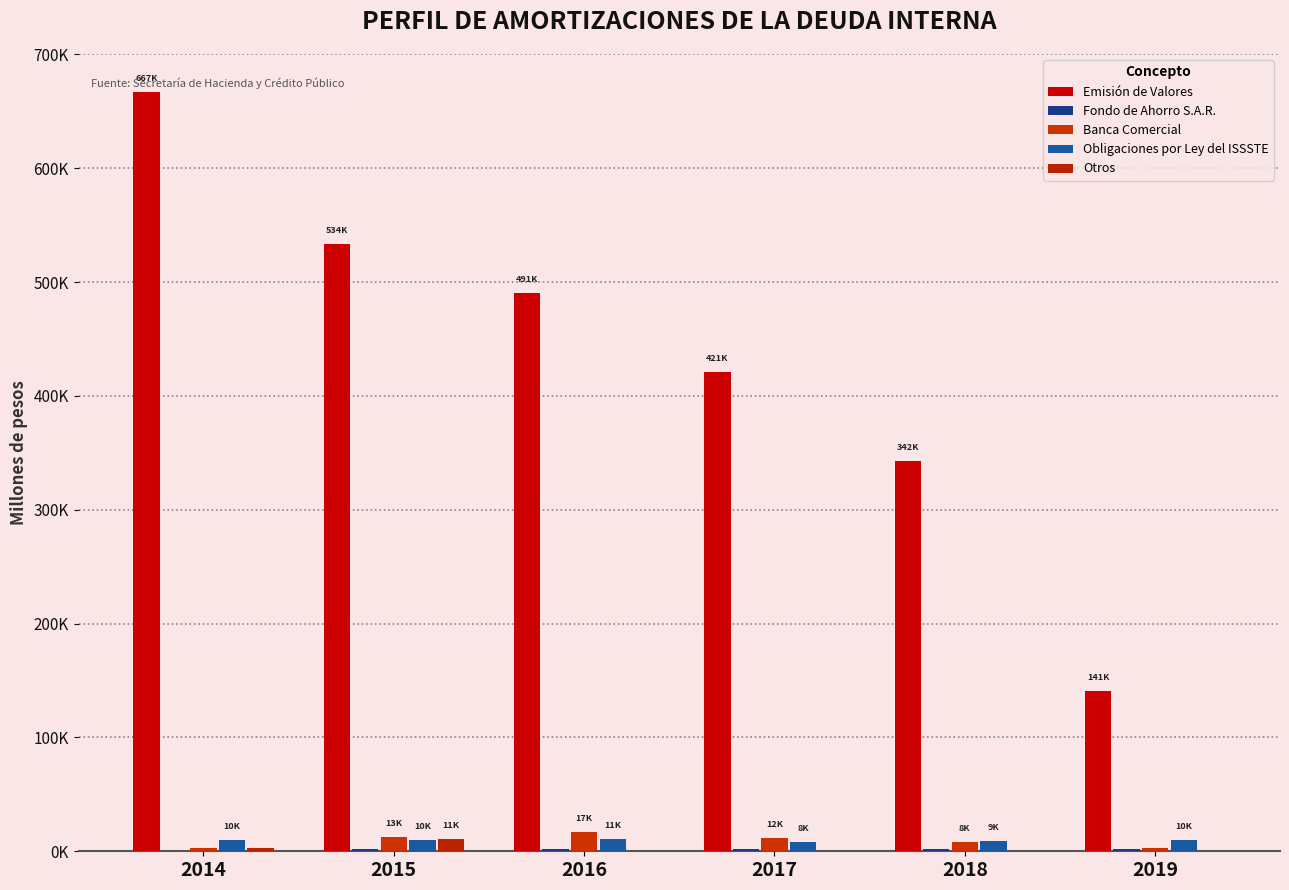

What is the average value of the Otros series?

2680.6